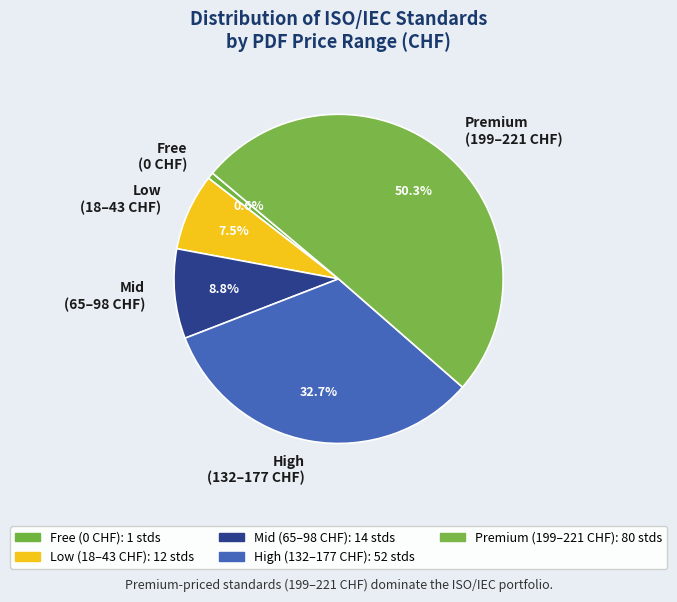

How many segments does this pie chart have?

5